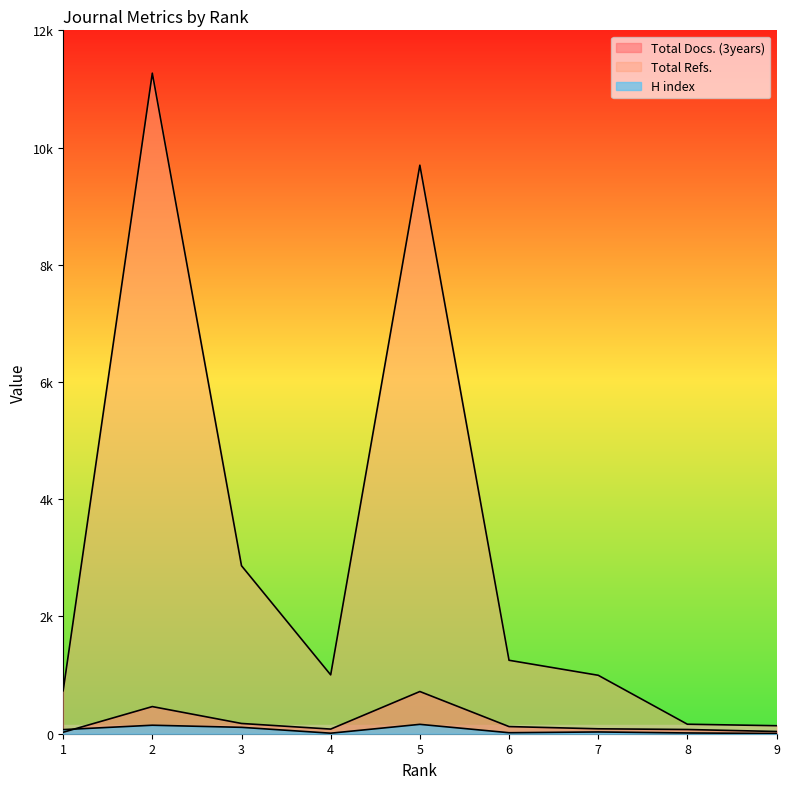

Which series has the largest total across all categories?

Total Refs.